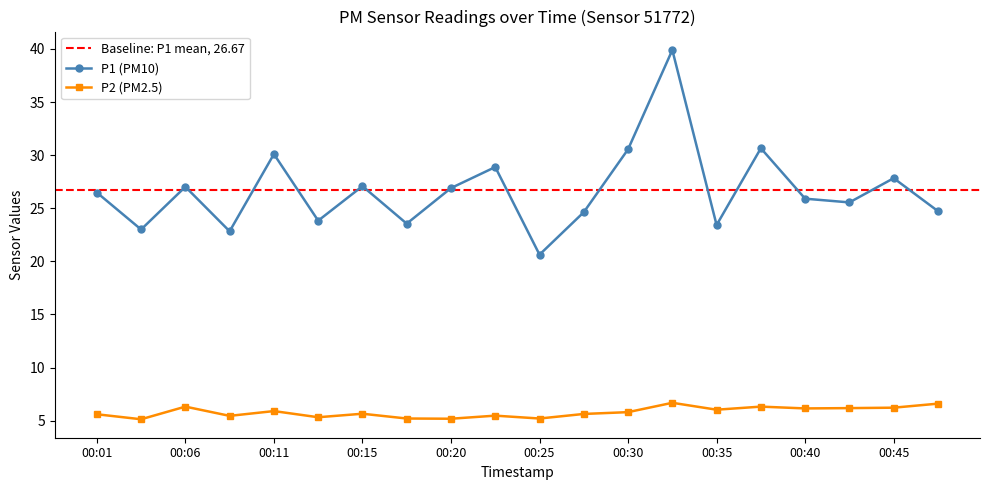

True or false: P1 and P2 cross at least once.

False